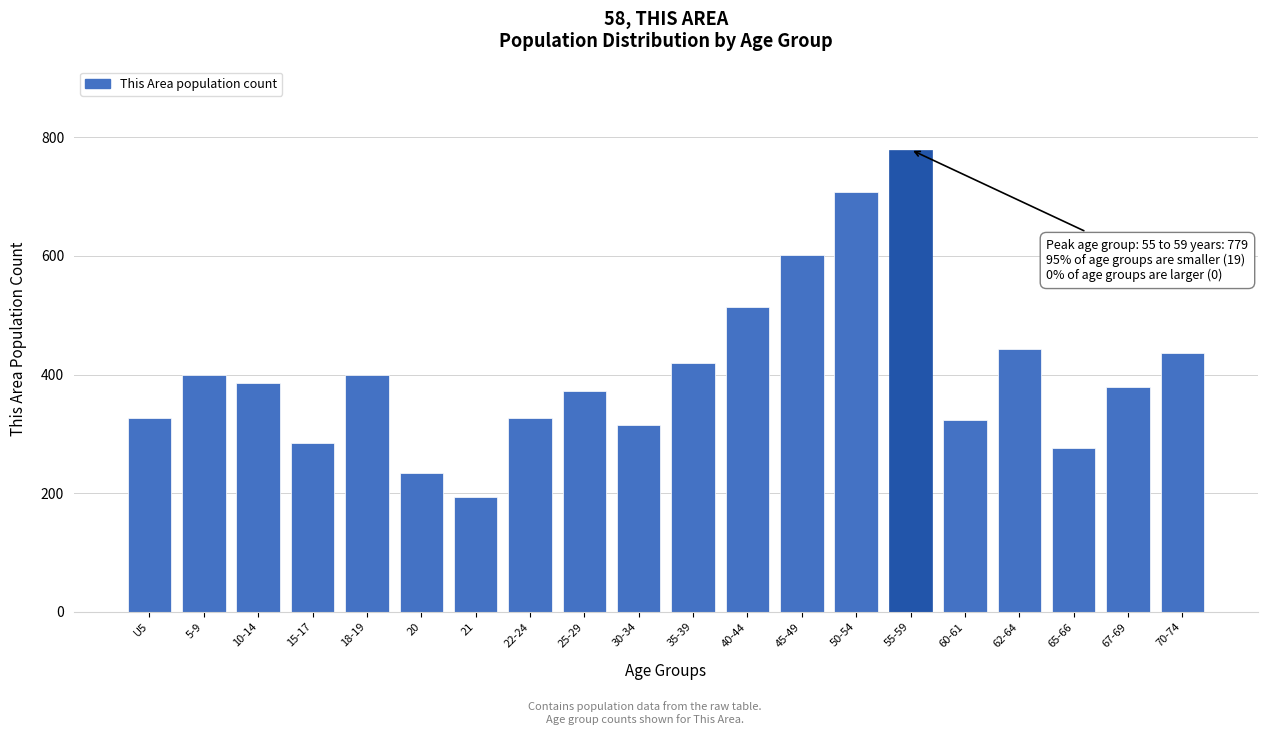

At which label is the value closest to 486?

40-44